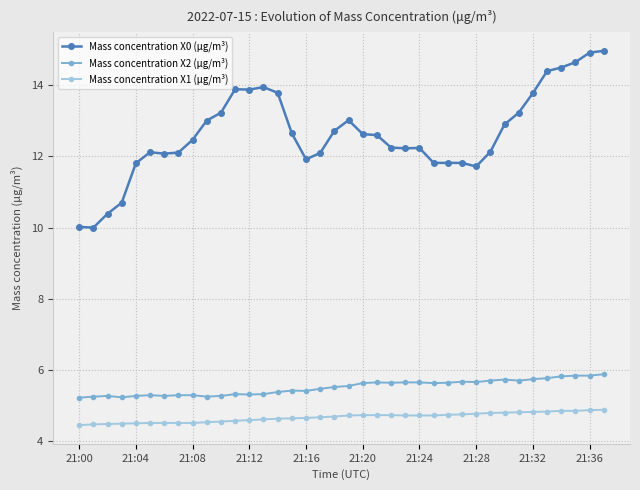

What is the lowest value of the Mass concentration X2 (μg/m³) series?

5.2